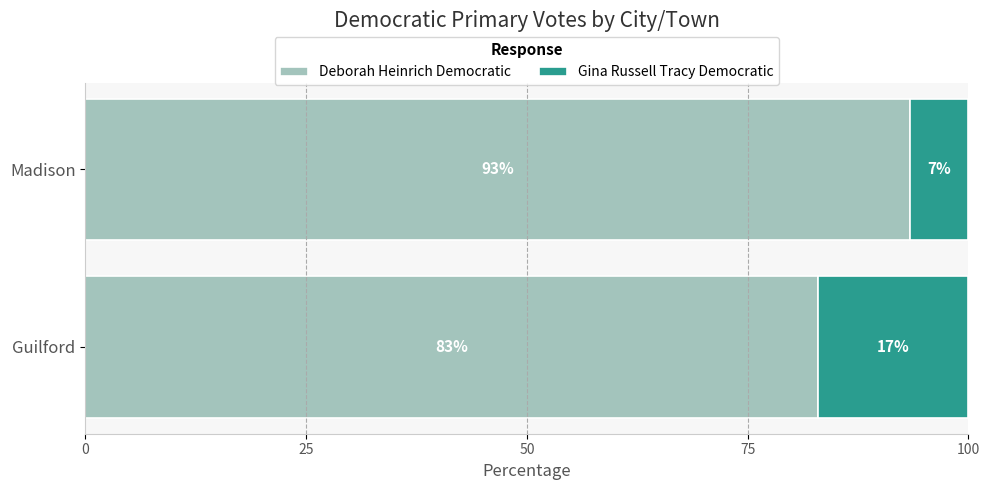

Read the Deborah Heinrich Democratic value at Guilford.

83.0